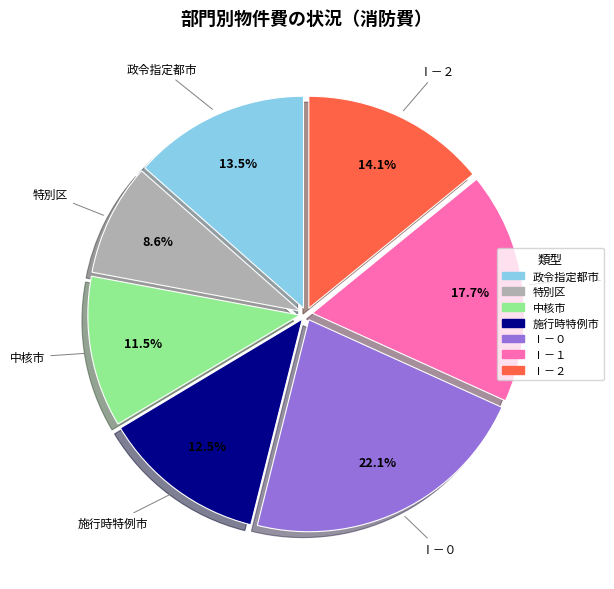

What is the smallest slice in the pie chart?

特別区